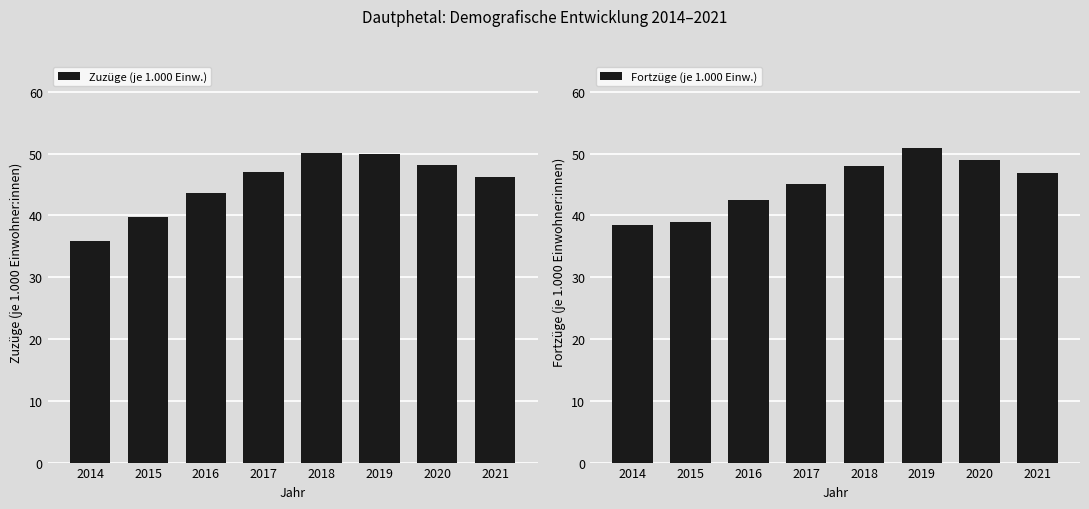

Which series changed the most between 2019 and 2020?

Fortzüge (je 1.000 Einw.)